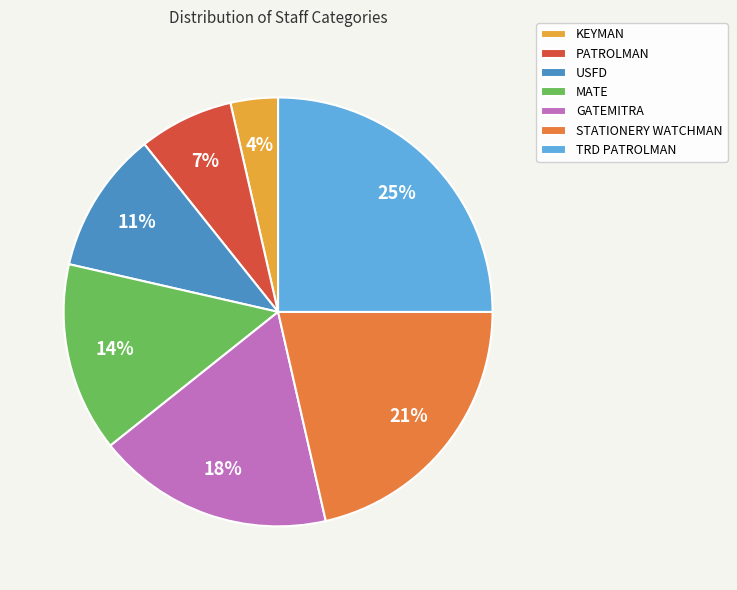

What percentage is the STATIONERY WATCHMAN slice, to the nearest percent?

21%